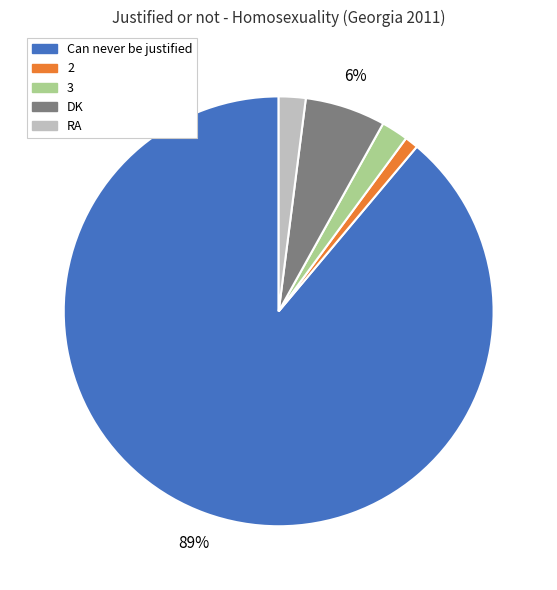

Does any single category account for the majority?

Yes